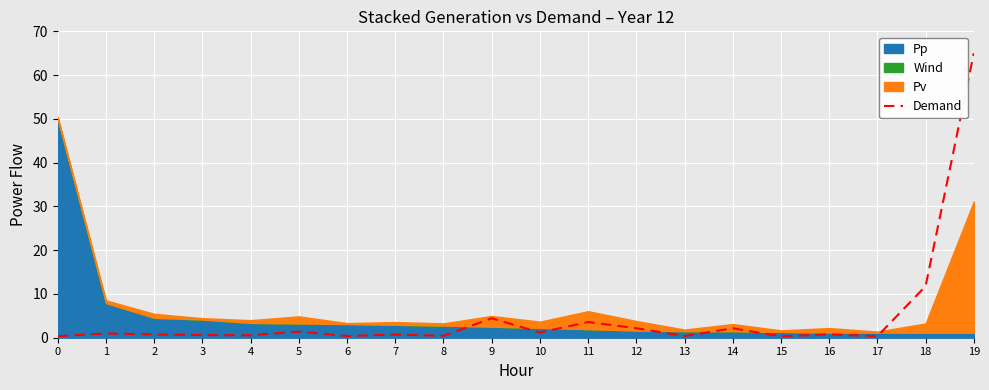

What is the sum of the values at 11 and 13?

4.0